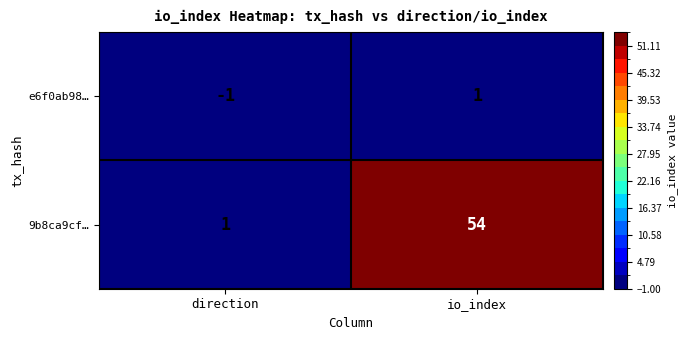

What is the maximum value shown in the chart?

54